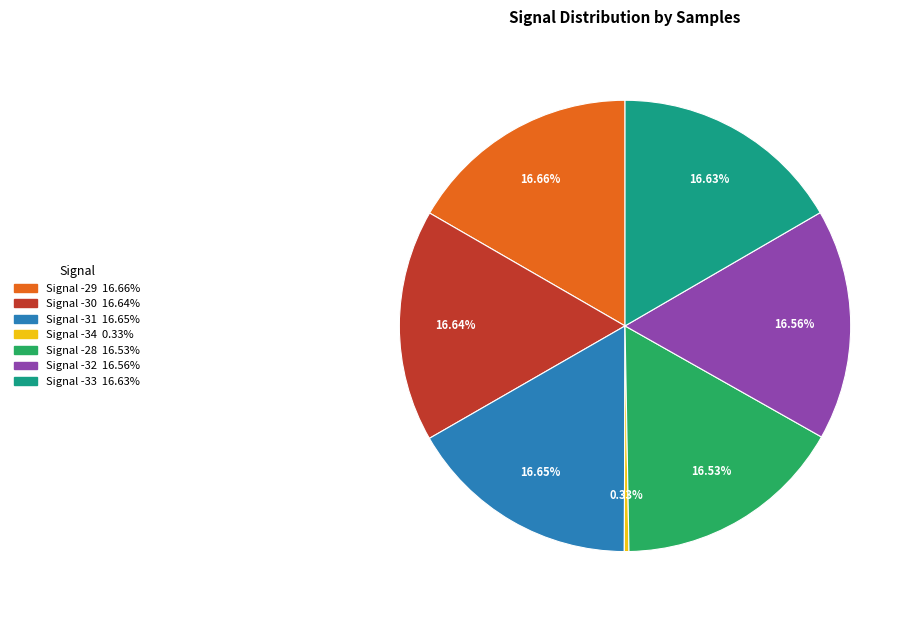

Is there any slice that represents more than half of the pie?

No